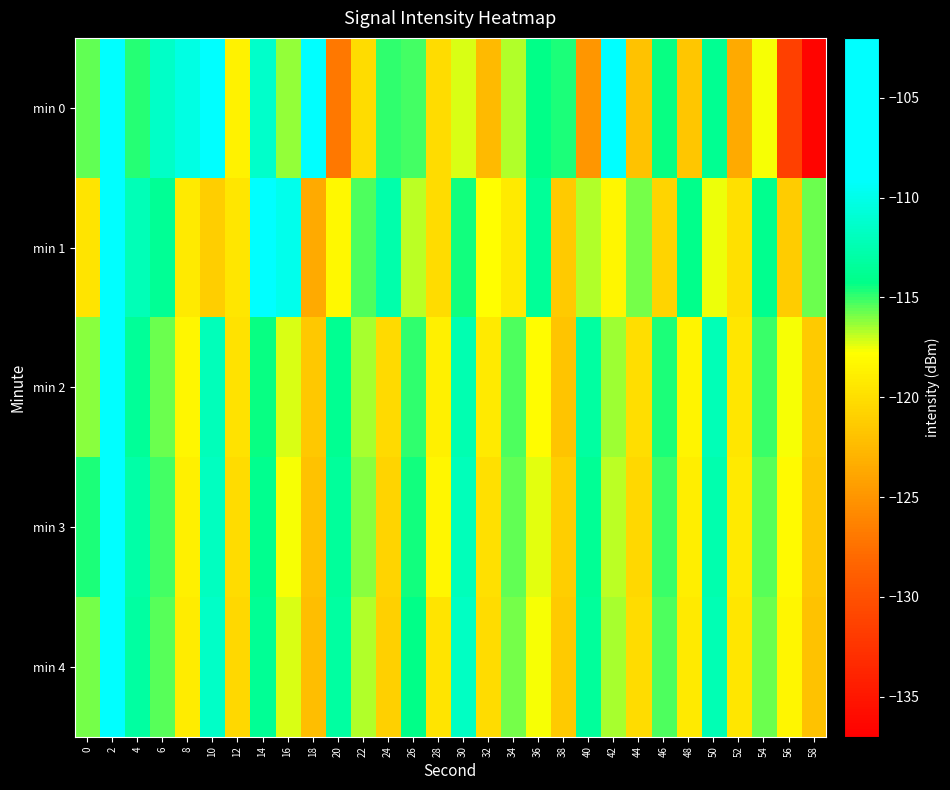

Which has a higher value, 30 or 38?

38